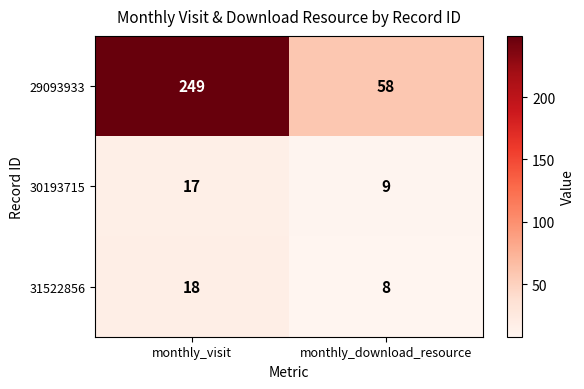

What is the total value across all series at monthly_visit?

284